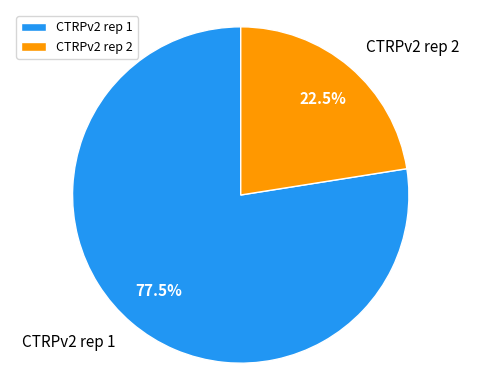

Which slice is the largest?

CTRPv2 rep 1